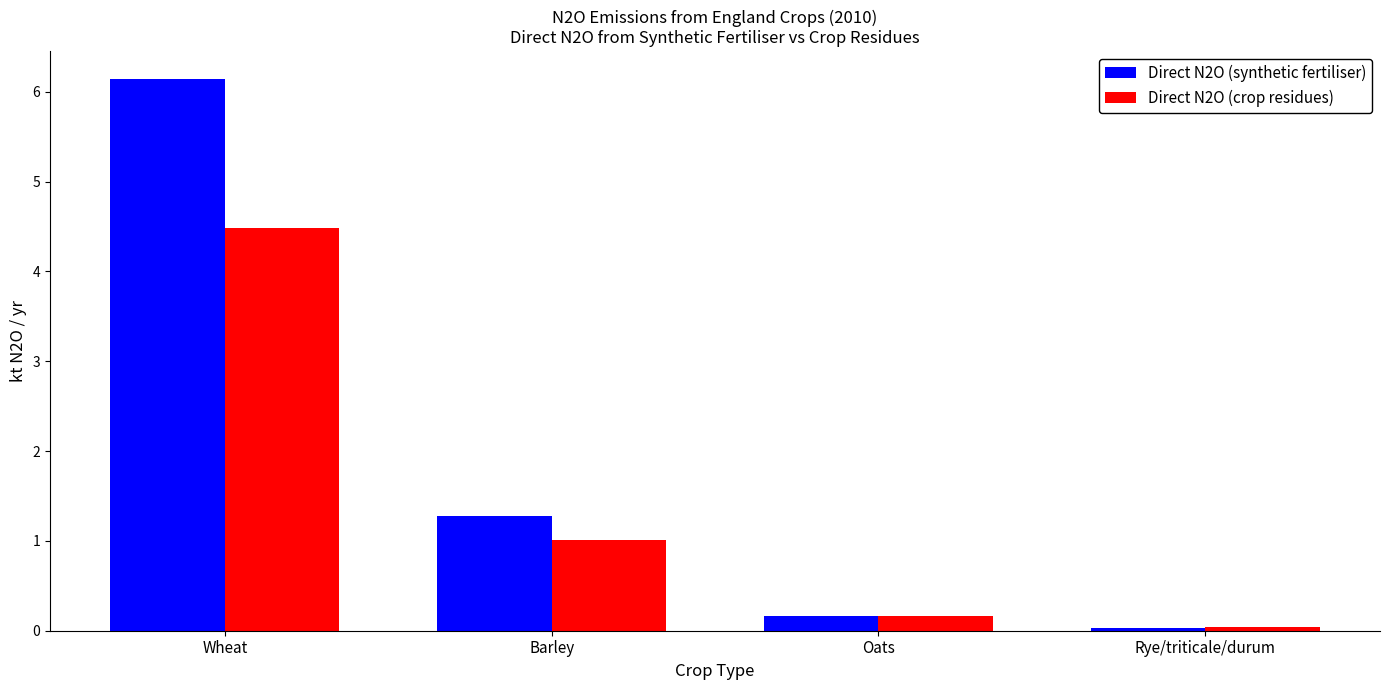

At how many categories does at least one series exceed 3?

1